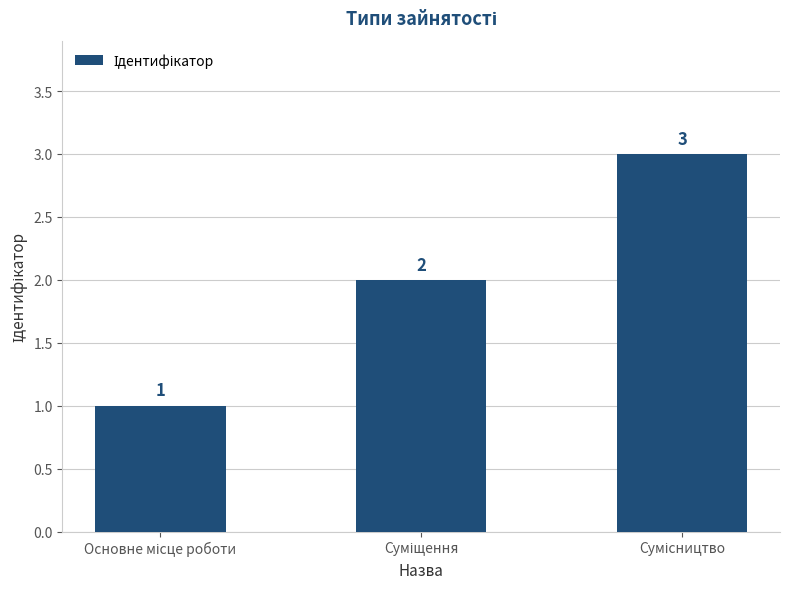

Are the bars horizontal?

No